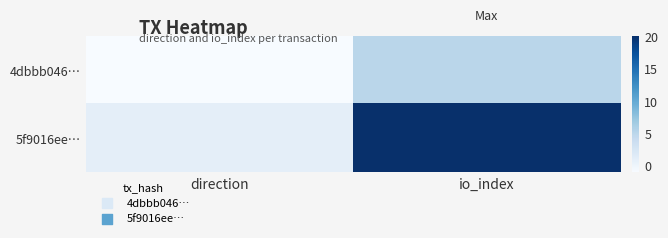

At which category is the sum across all series the highest?

io_index